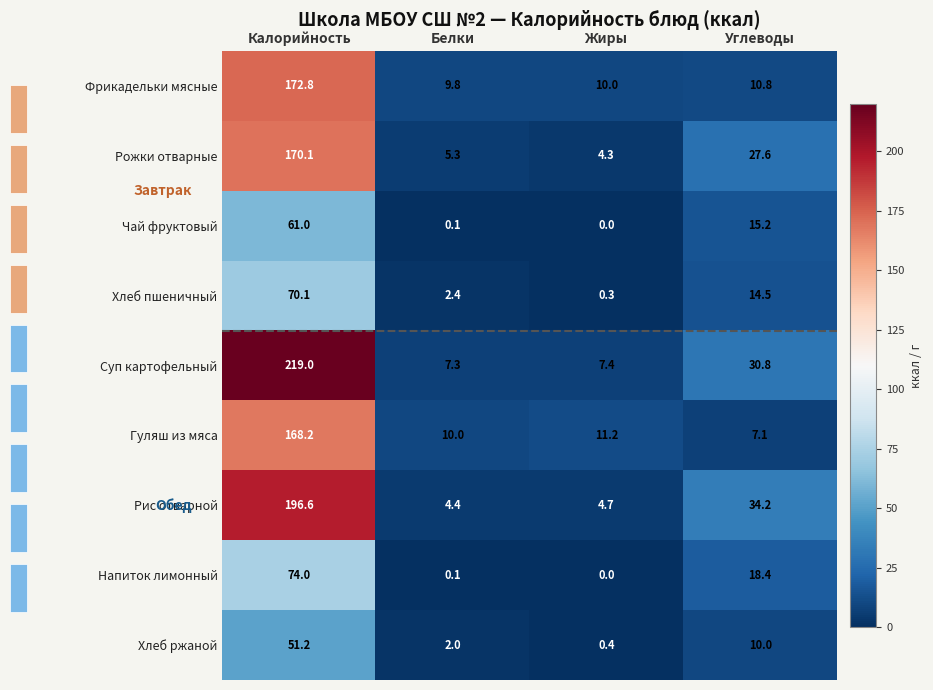

At which category does the chart reach its peak across all series?

Калорийность